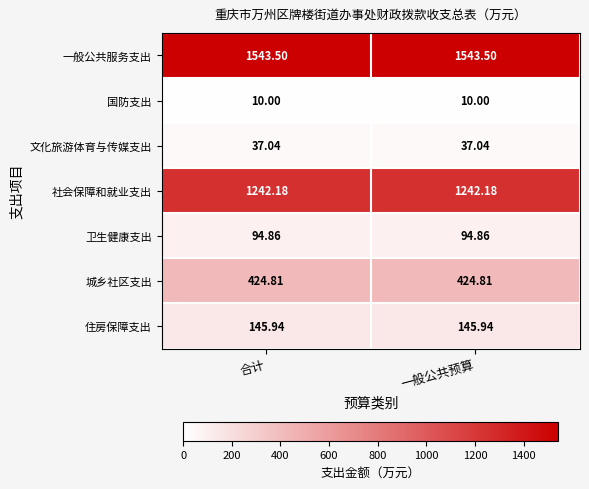

Rank the series by their maximum value, from lowest to highest.

国防支出, 文化旅游体育与传媒支出, 卫生健康支出, 住房保障支出, 城乡社区支出, 社会保障和就业支出, 一般公共服务支出